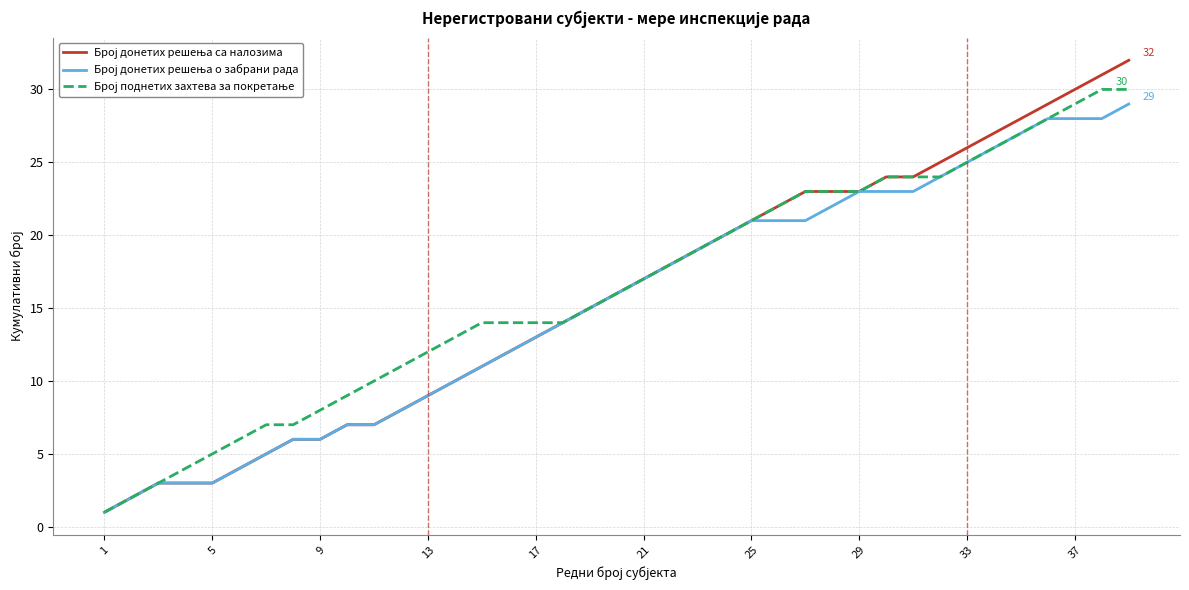

What is the greatest value displayed?

32